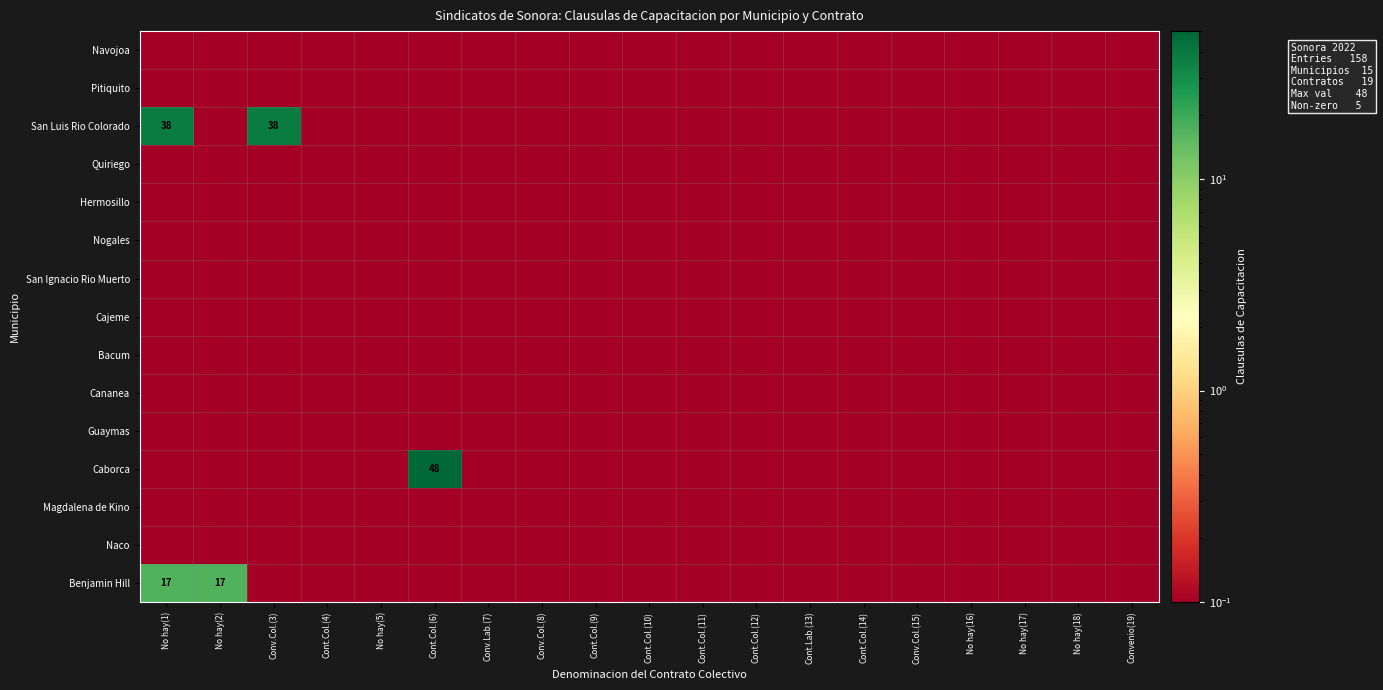

At how many categories does at least one series exceed 36?

3